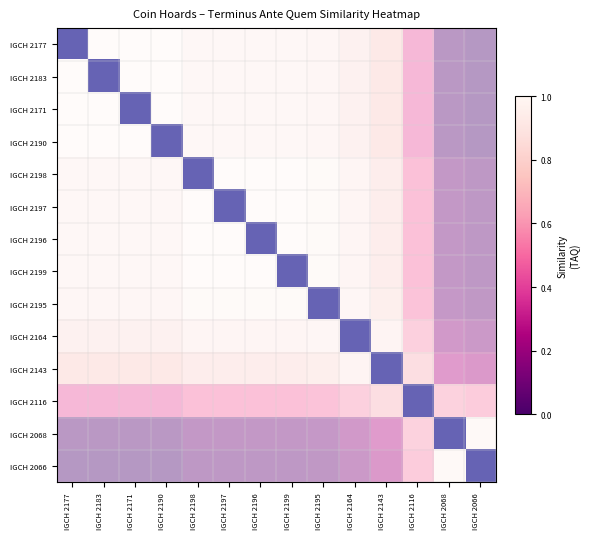

Rank the categories by IGCH 2198 value from highest to lowest.

IGCH 2198, IGCH 2177, IGCH 2183, IGCH 2171, IGCH 2190, IGCH 2197, IGCH 2196, IGCH 2199, IGCH 2195, IGCH 2164, IGCH 2143, IGCH 2116, IGCH 2068, IGCH 2066